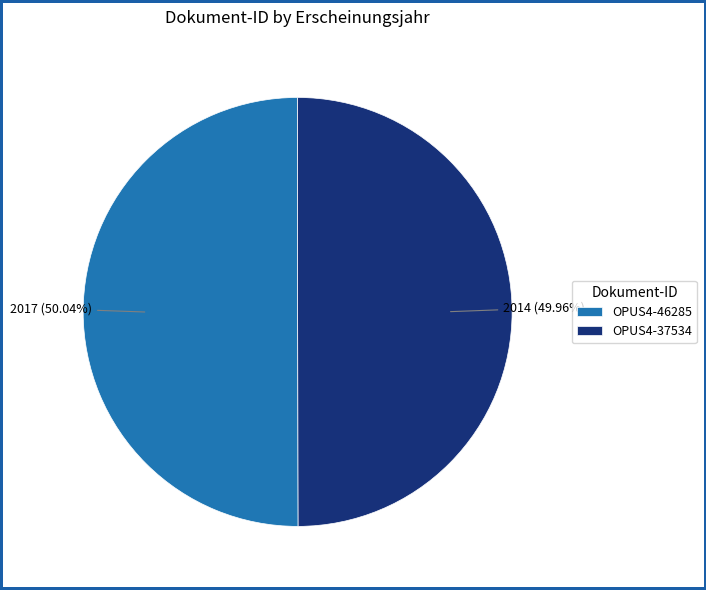

Is it true that OPUS4-37534 is 50% of the pie?

True